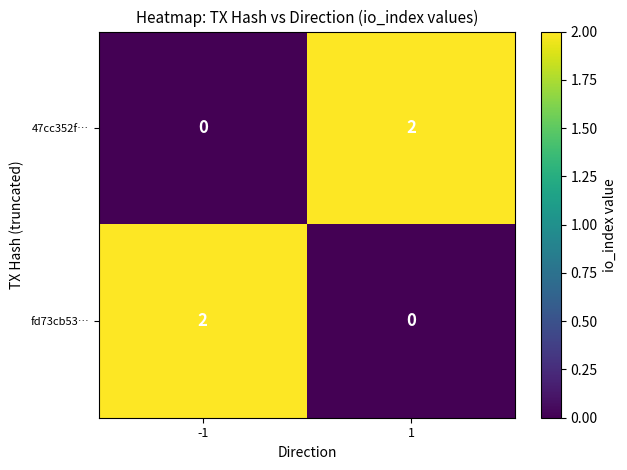

Reading right to left, transcribe all the data shown in this chart.

47cc352f…: 2	0
fd73cb53…: 0	2